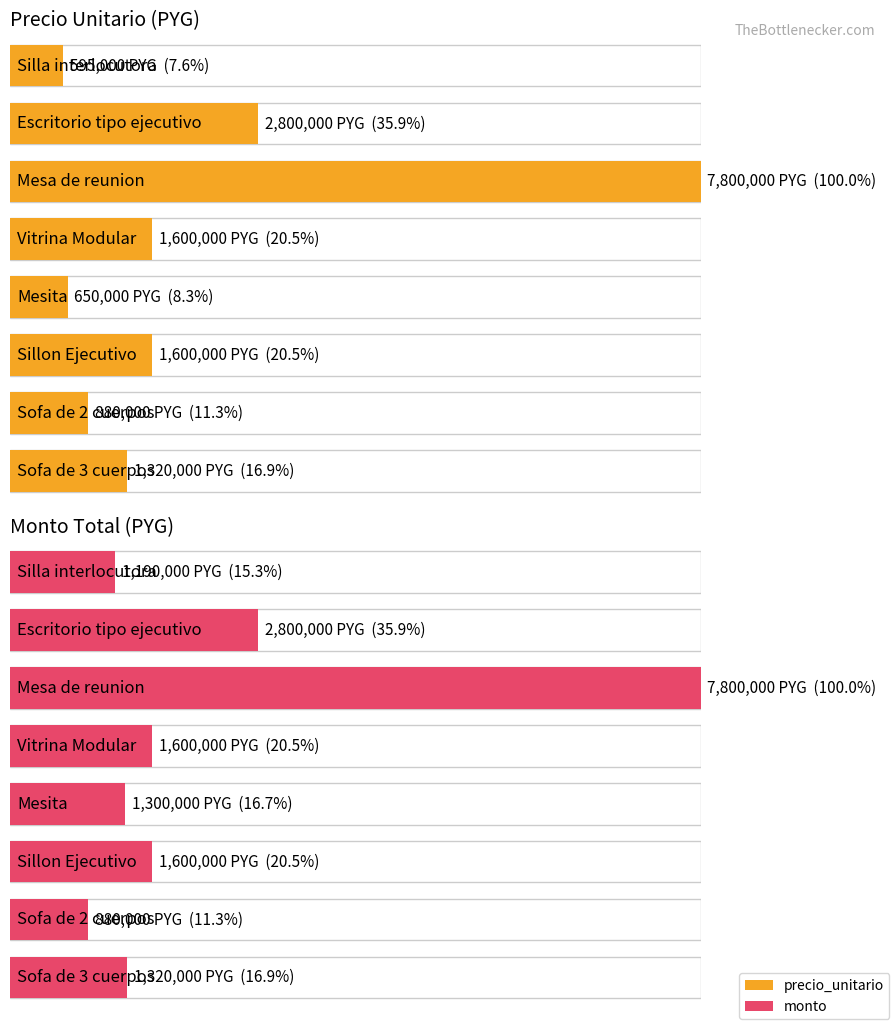

True or false: monto has a value of 1600000 at Sillon Ejecutivo.

True